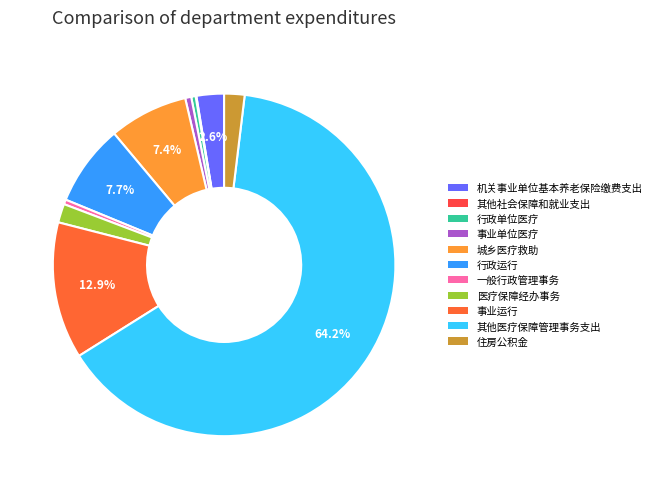

The 一般行政管理事务 slice represents 1% of the pie. True or false?

False